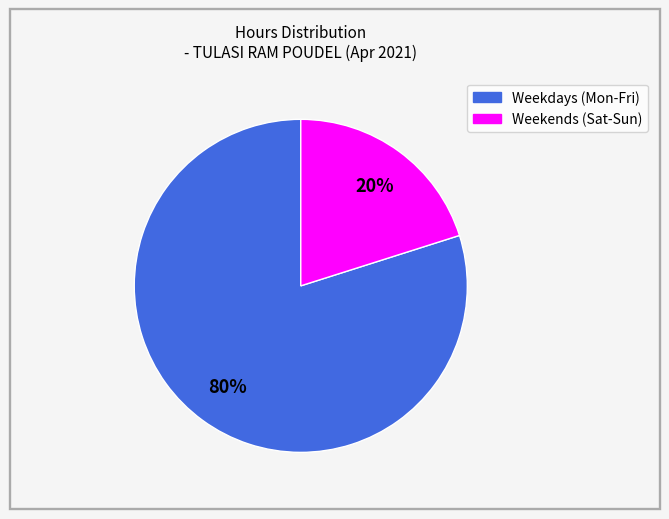

Is there a majority slice in this chart?

Yes